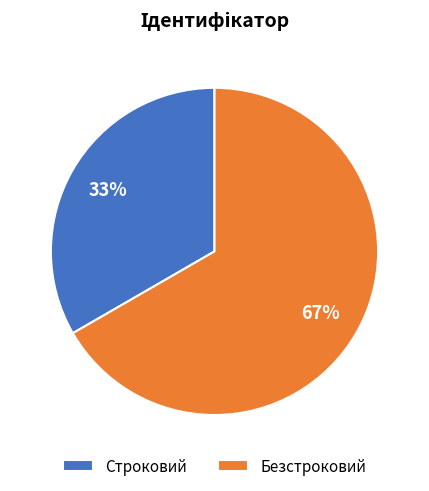

What is the ratio of the value at Строковий to the value at Безстроковий?

0.5